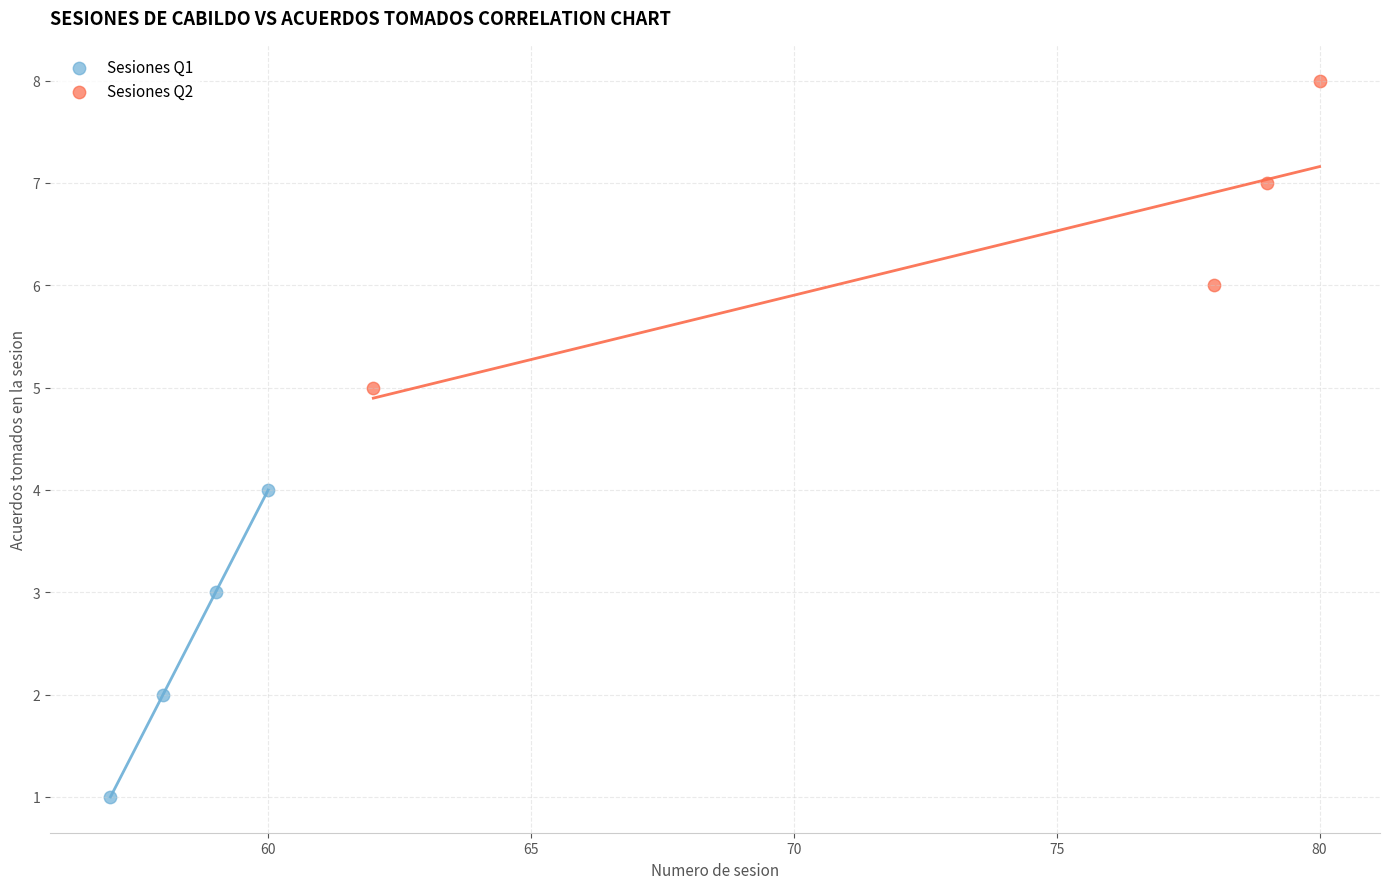

What are all the series names shown in the legend?

Sesiones Q1, Sesiones Q2